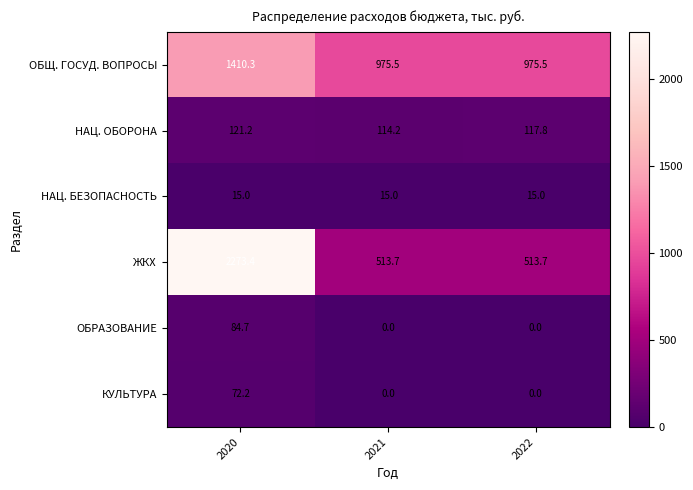

How many categories are shown in the chart?

3